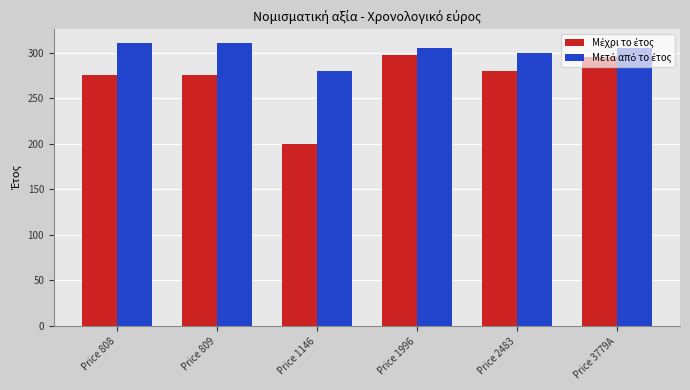

What is the spread (max minus min) of values at Price 1146?

80